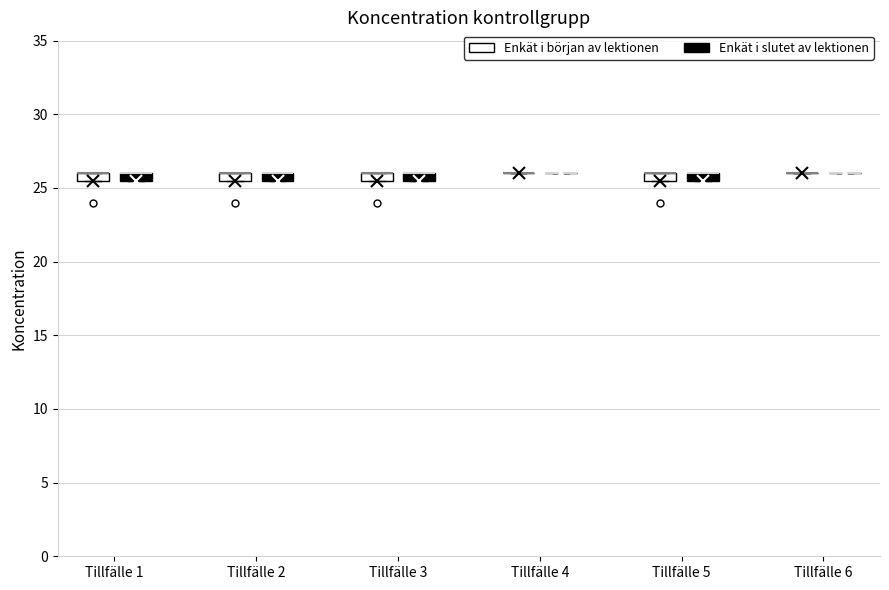

Where is the lower edge of the box for Tillfälle 3 (Enkät i slutet av lektionen) on the y-axis? The values are not printed on the chart, so give them approximately, as read against the axis.

25.5